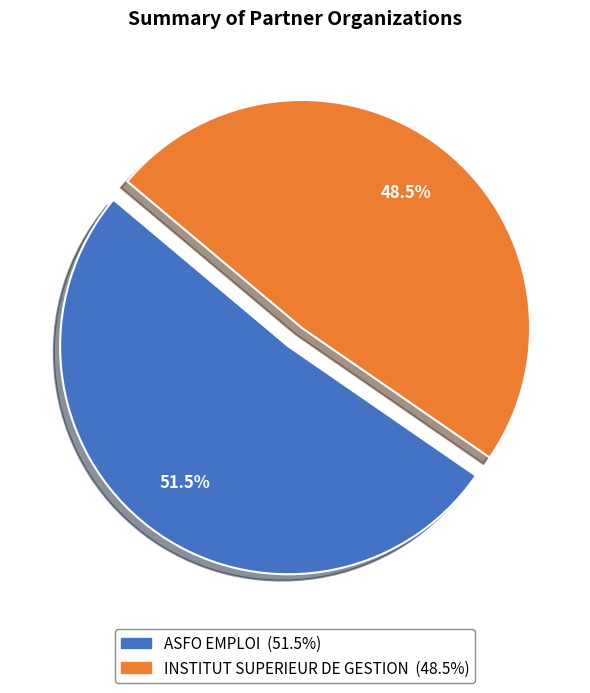

Which slice is the smallest?

INSTITUT SUPERIEUR DE GESTION